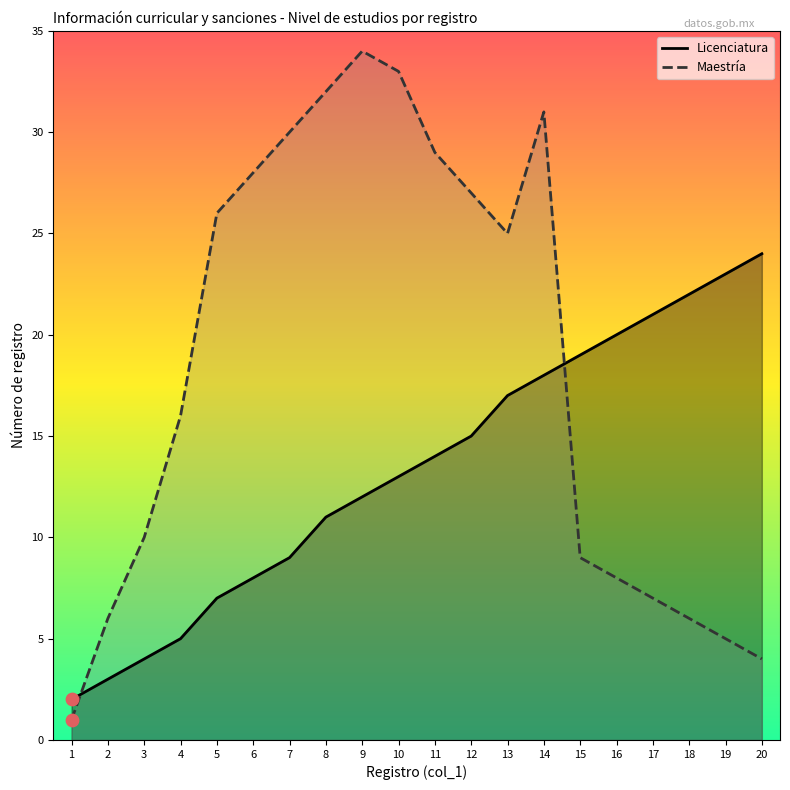

What are all the series names shown in the legend?

Licenciatura, Maestría